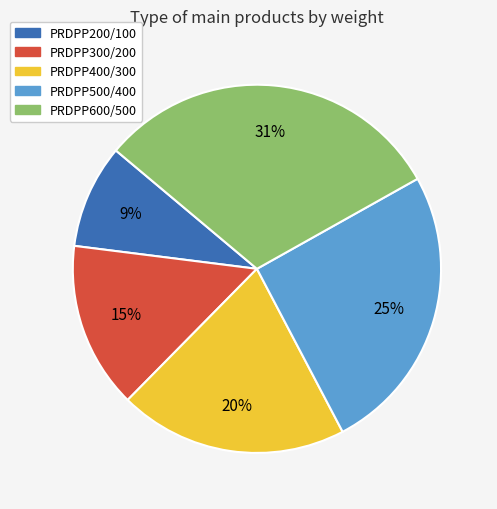

Is it true that PRDPP600/500 is 31% of the pie?

True